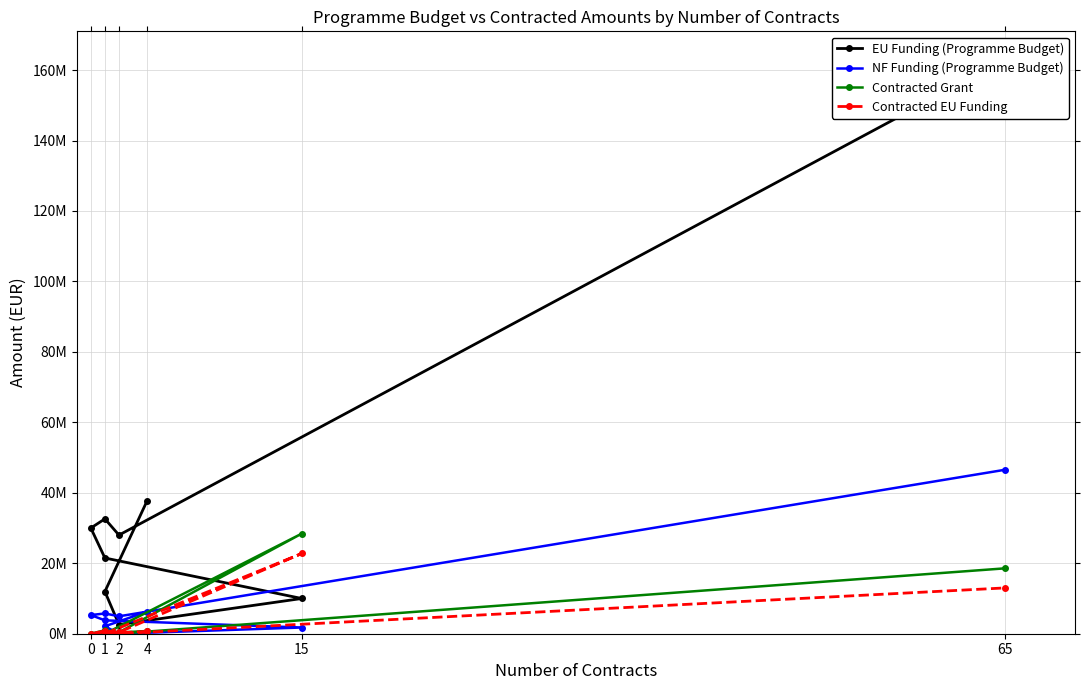

Rank the series by their maximum value, from lowest to highest.

Contracted EU Funding, Contracted Grant, NF Funding (Programme Budget), EU Funding (Programme Budget)